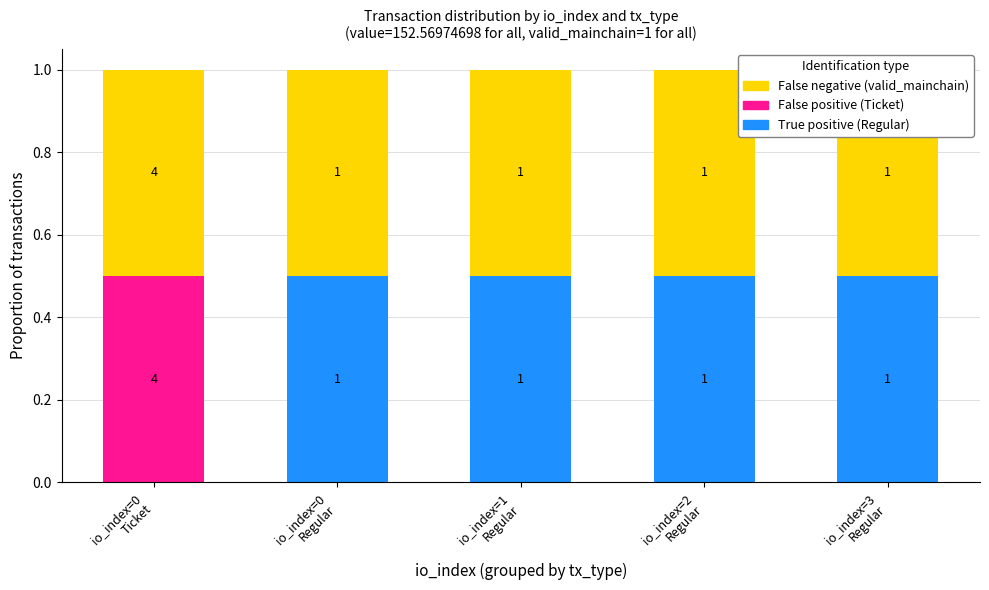

Is it true that False positive (Ticket) equals -0.3 at io_index=0
Regular?

False